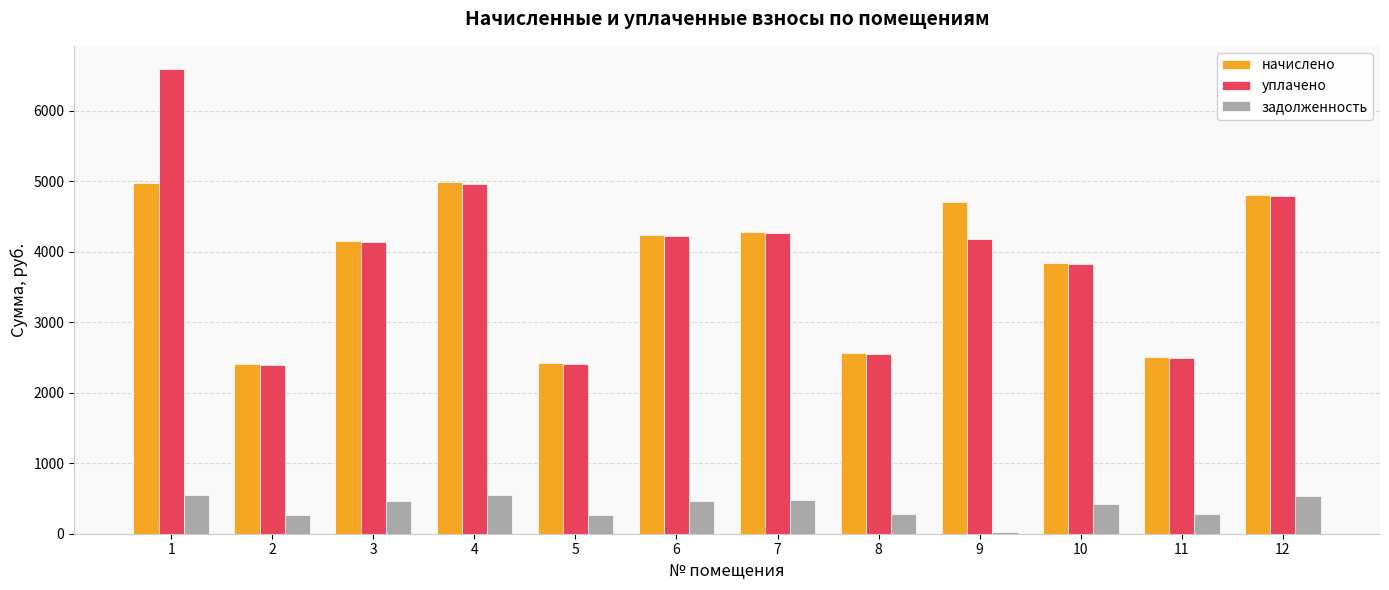

What is the difference between the начислено values at 12 and 11?

2308.5